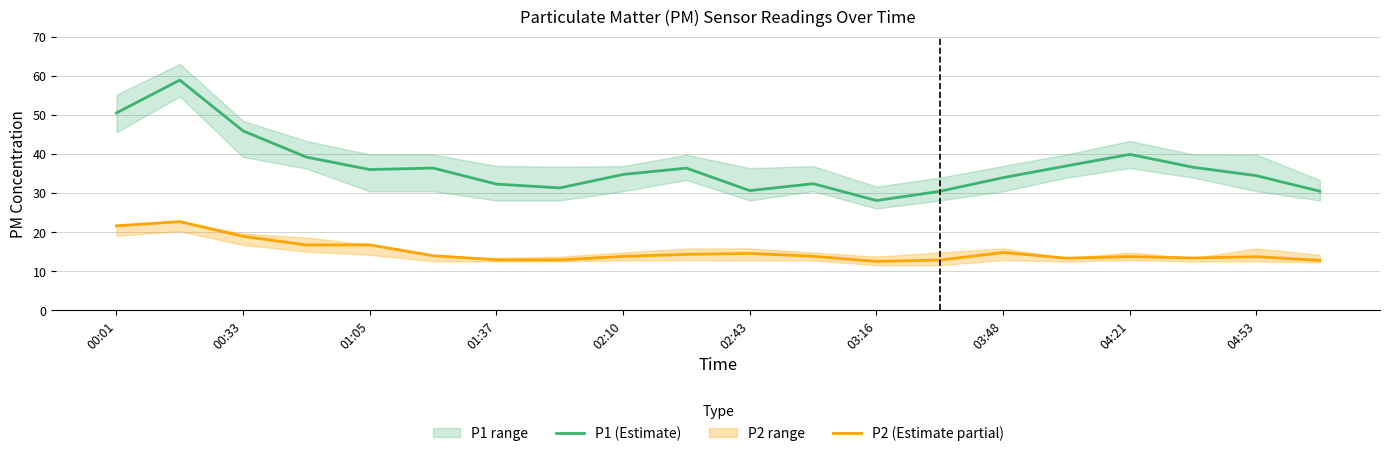

True or false: P2 (Estimate partial) and P1 (Estimate) intersect in this chart.

False